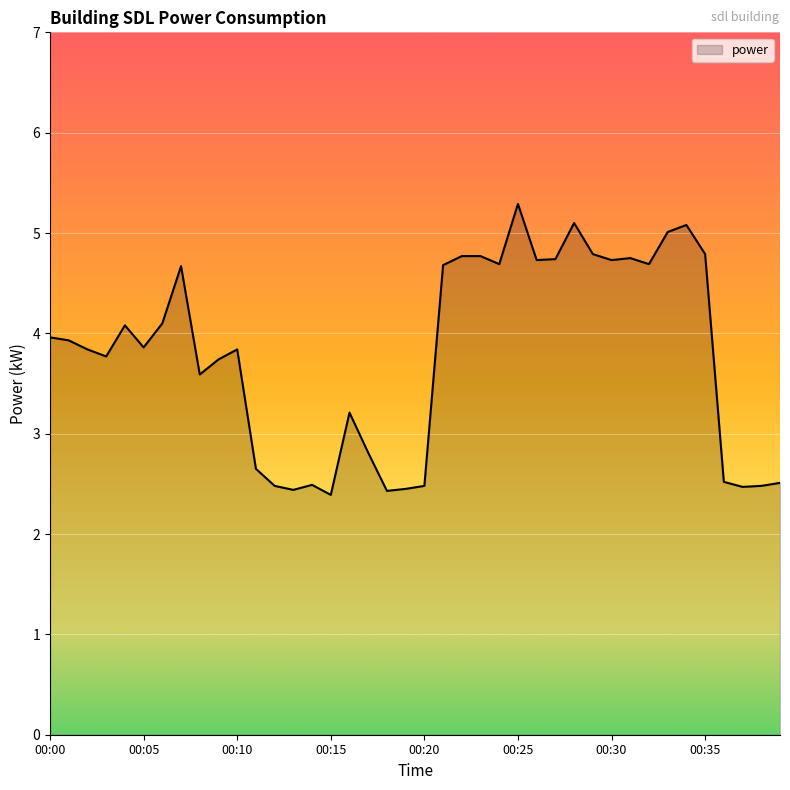

What is the smallest value displayed?

2.4